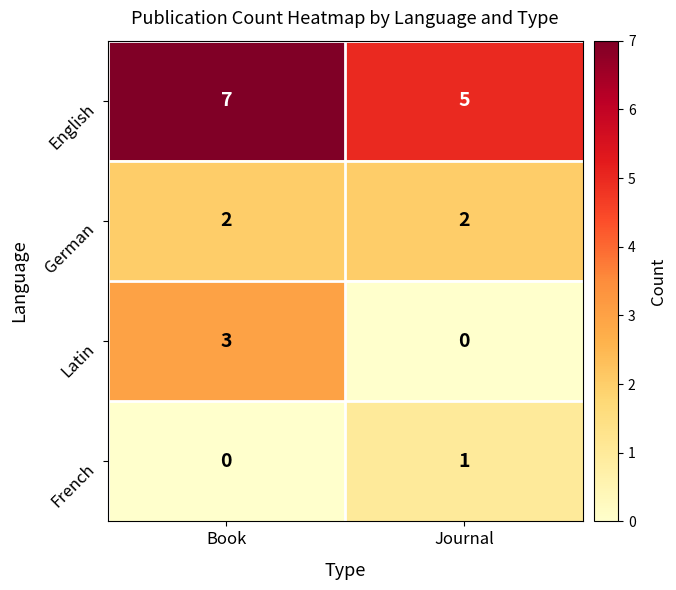

At which label does French reach its minimum?

Book